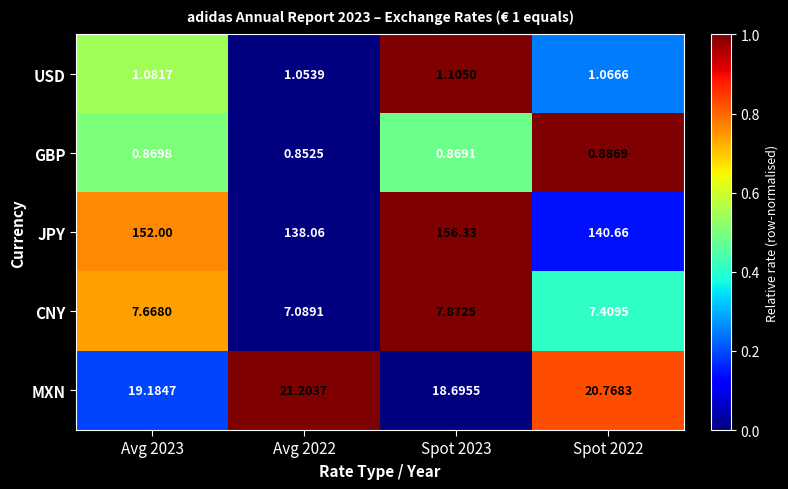

How many categories are shown in the chart?

4